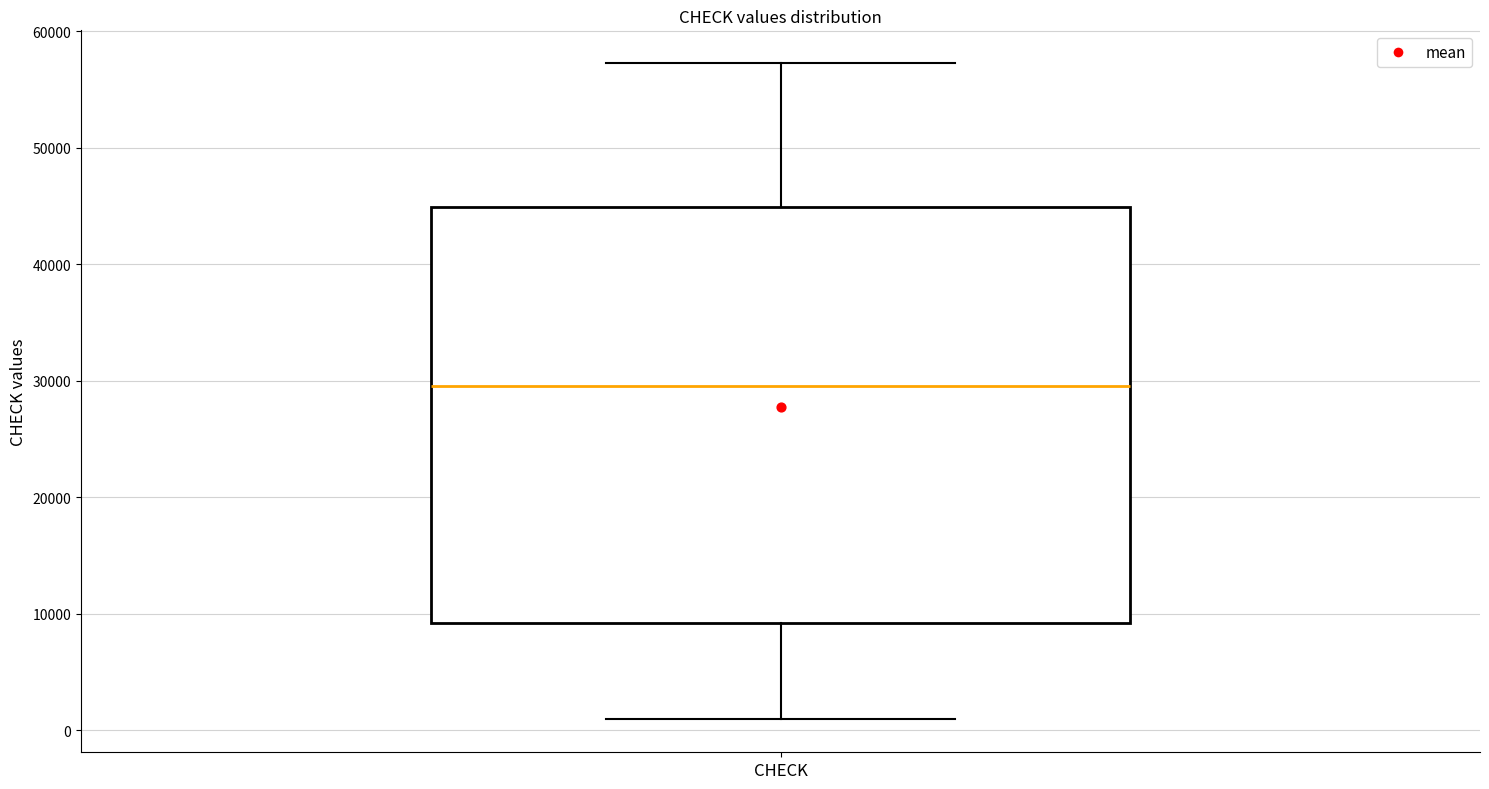

Read this box plot against the y-axis: the position of the median line, the range covered by the box, and the ends of both whiskers. The values are not printed on the chart, so give them approximately, as read against the axis.

median 30000, box 9000 to 45000, whiskers 1000 to 57000